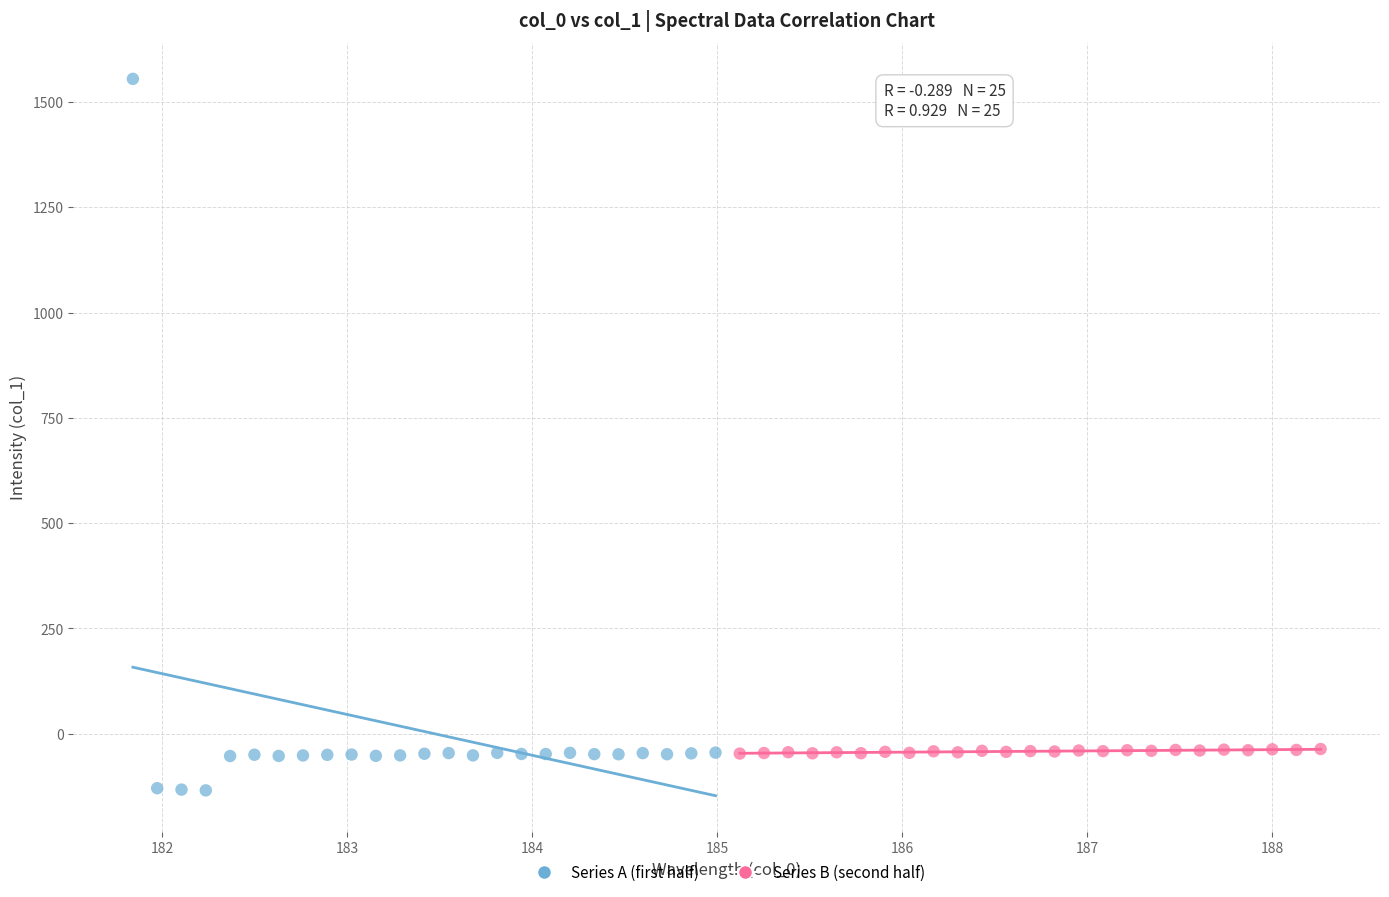

Which series has the widest spread of Y values?

Series A (first half)